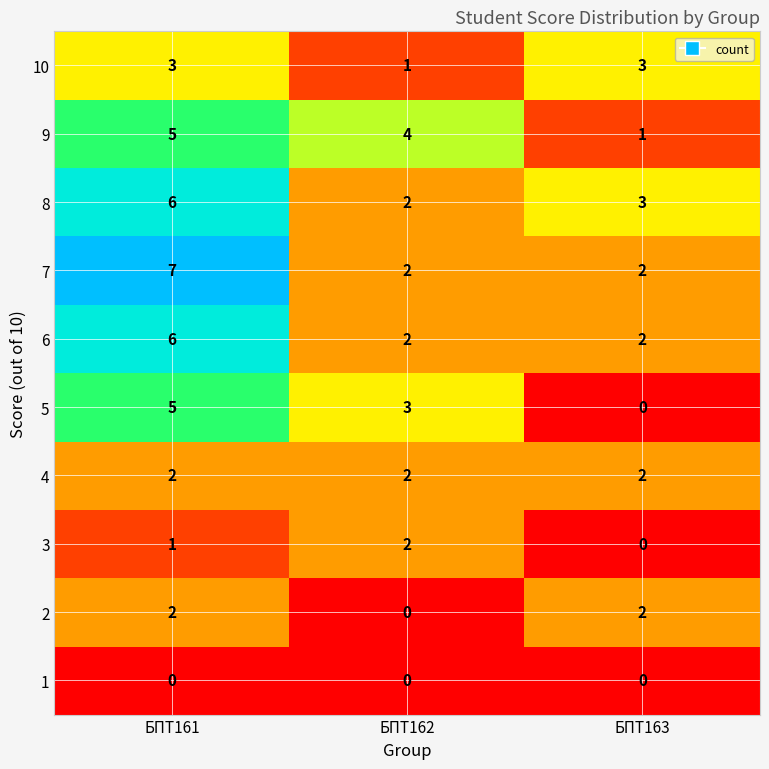

Which category has the highest value across all series?

БПТ161